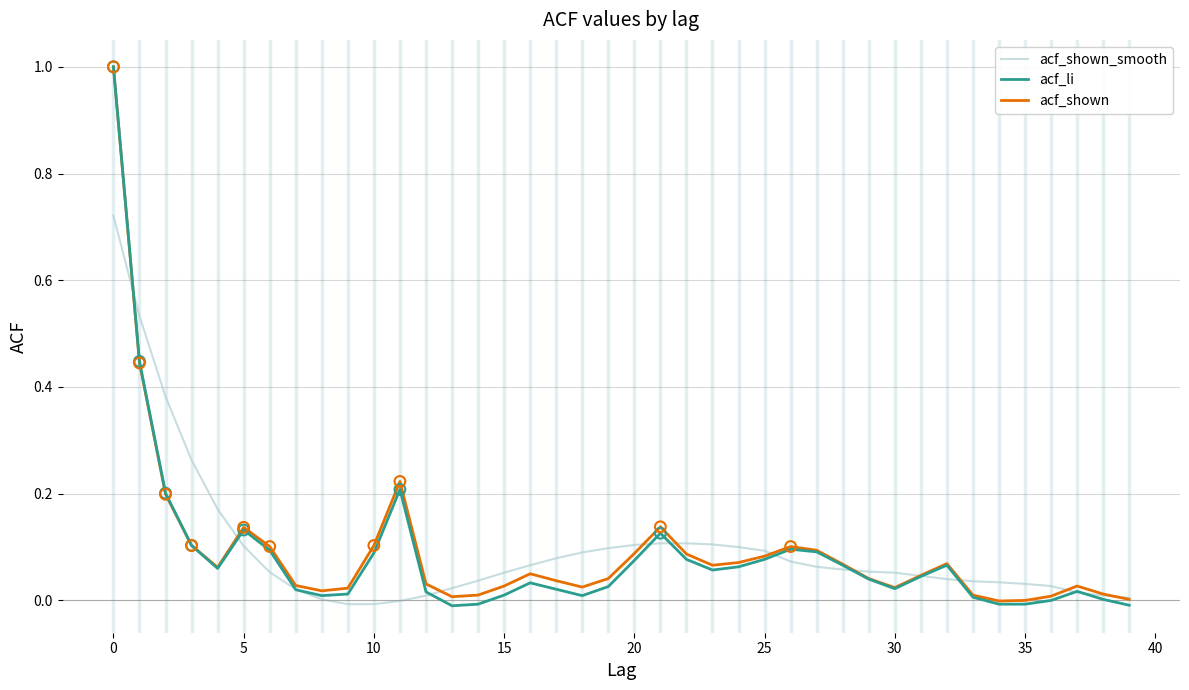

Which series has the largest range (max minus min)?

acf_li